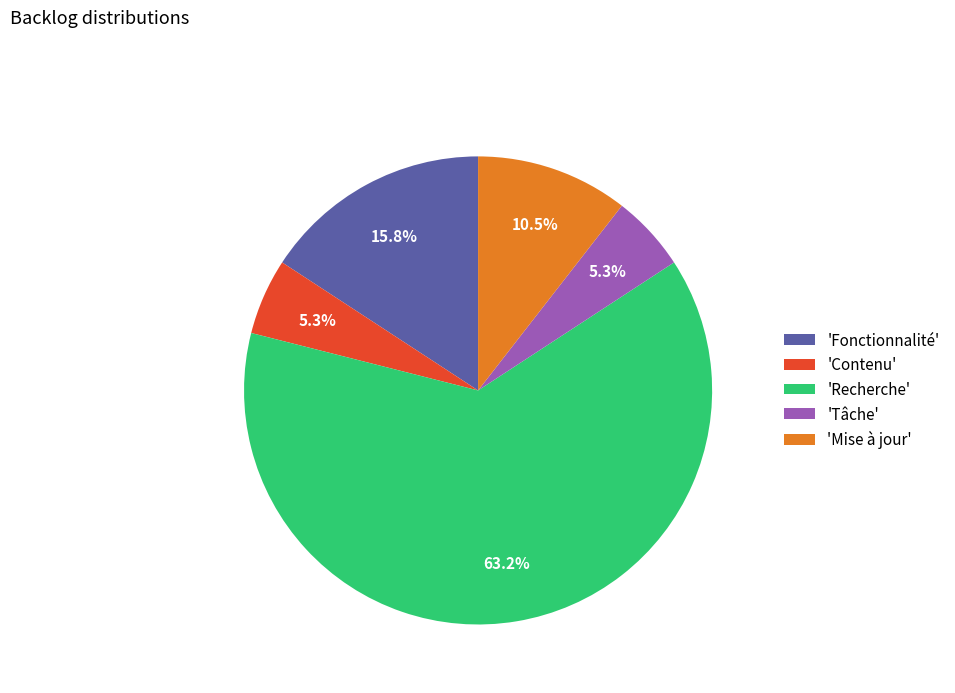

Which slice is the largest?

'Recherche'